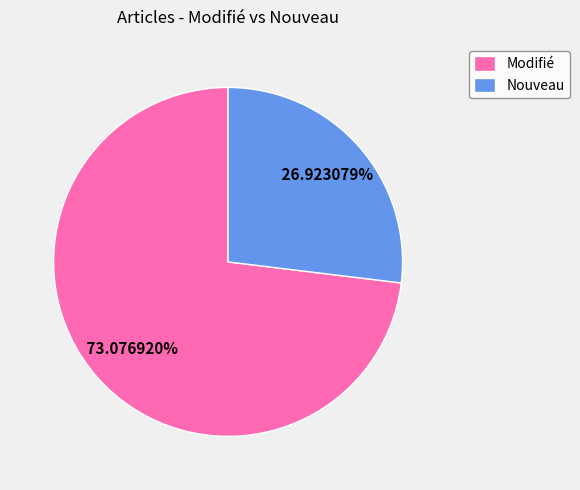

Combined, what portion of the pie is Modifié and Nouveau?

100.0%